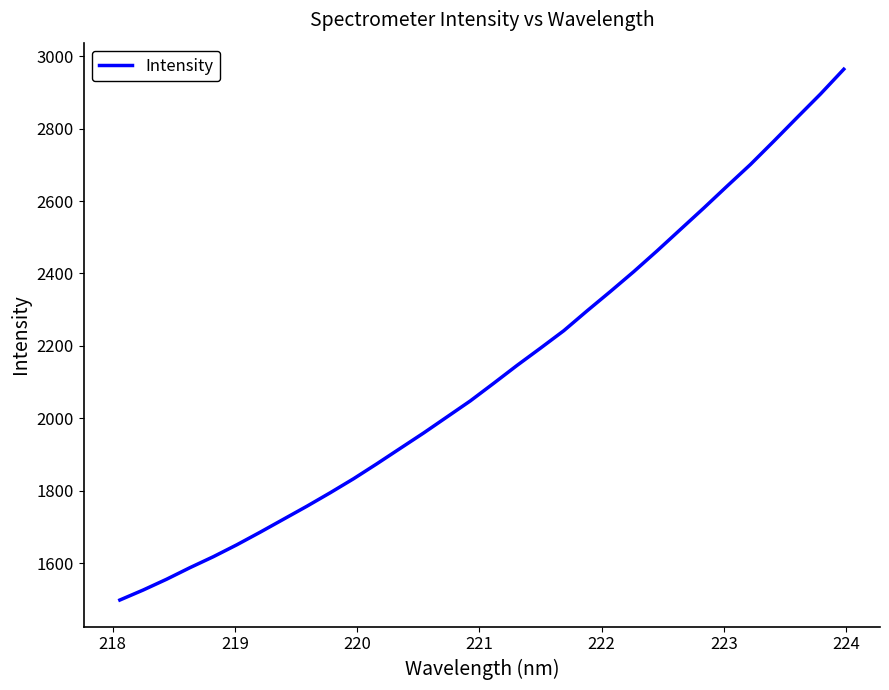

What is the minimum value shown in the chart?

1497.9